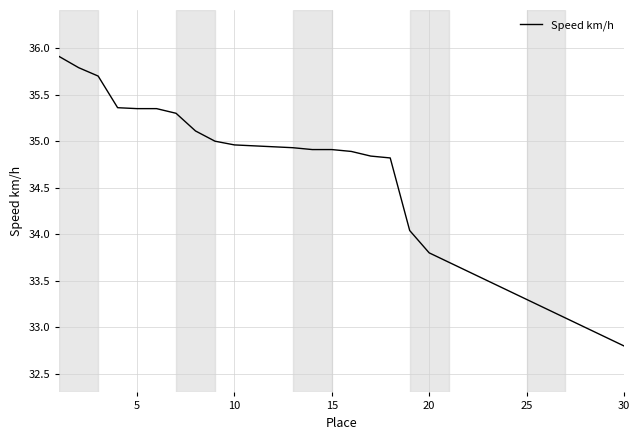

What is the greatest value displayed?

35.9